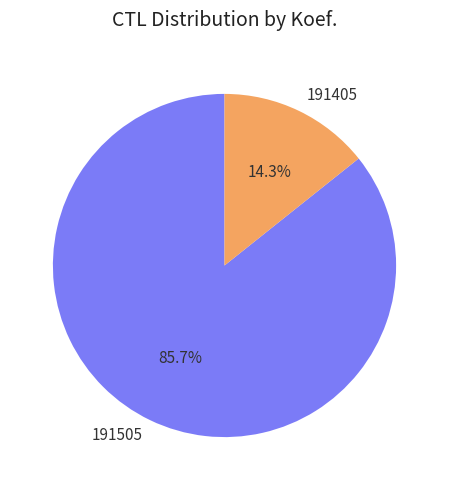

To the nearest percent, what portion does 191505 represent?

86%